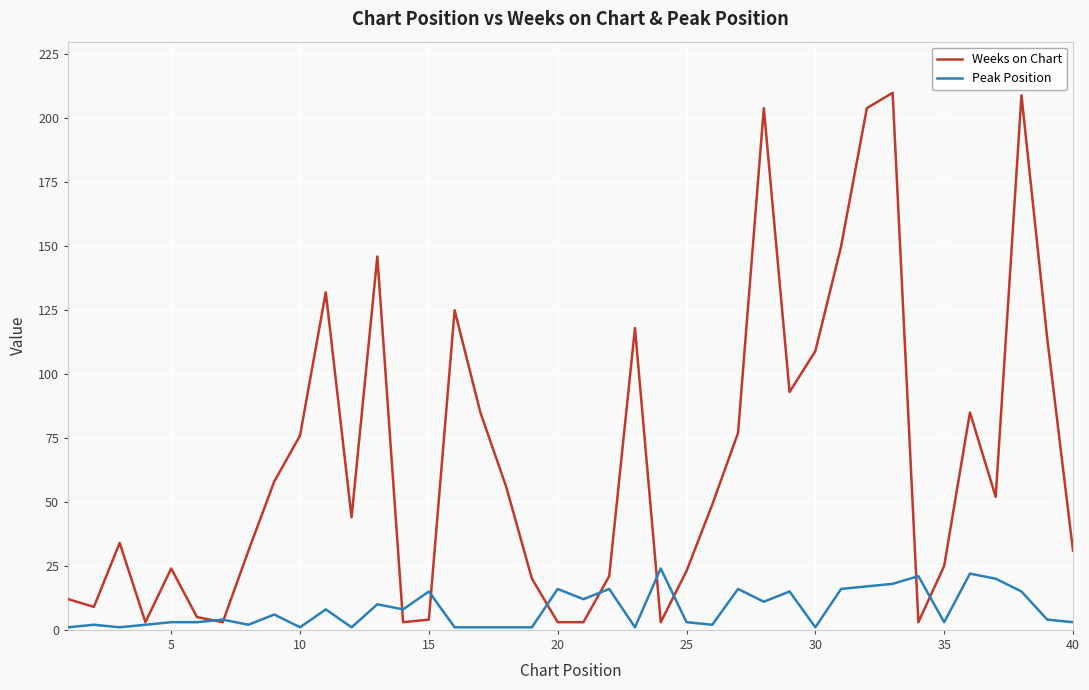

Which series has the largest range (max minus min)?

Weeks on Chart